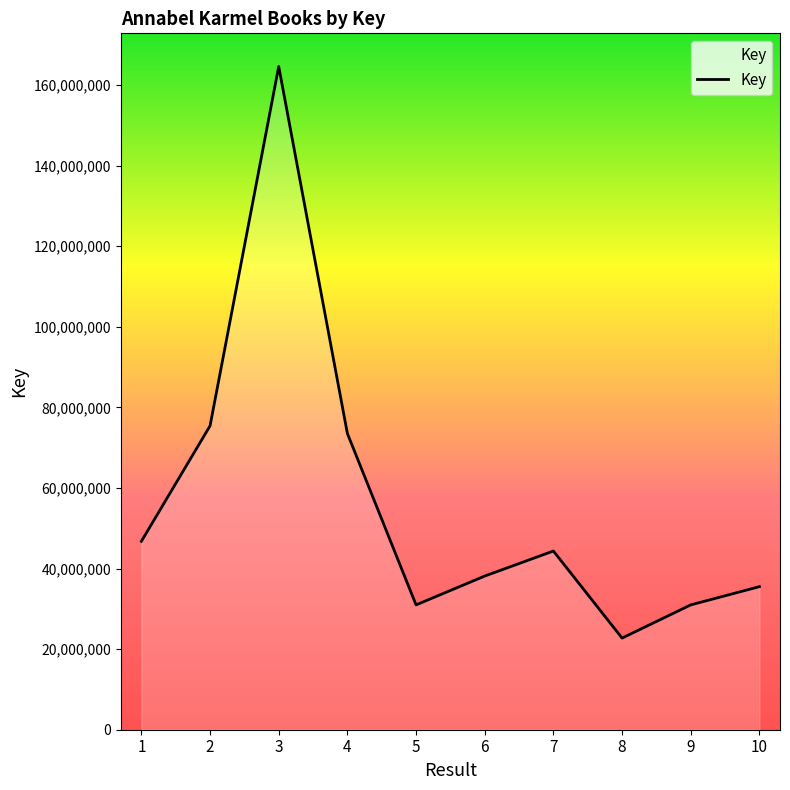

What is the ratio of the value at 6 to the value at 9?

1.2